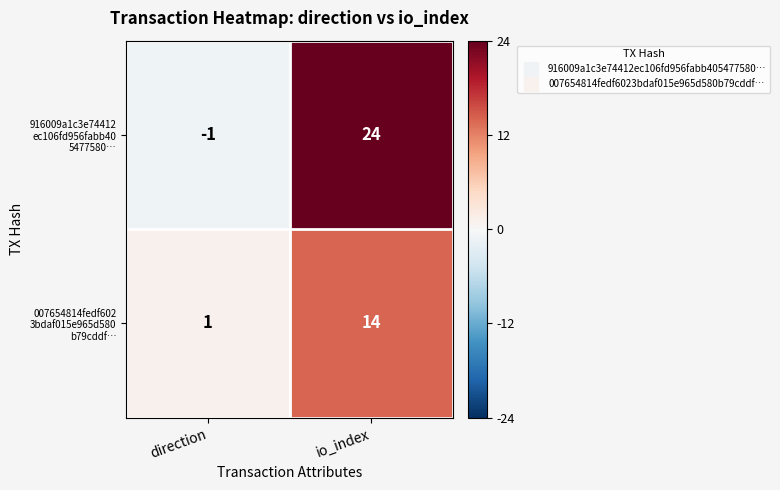

At which category does the chart reach its minimum across all series?

direction